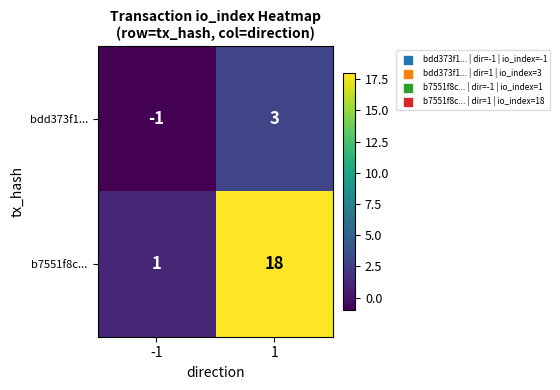

Reading left to right, list all the values displayed in this chart.

bdd373f1...: -1=-1	1=3
b7551f8c...: -1=1	1=18